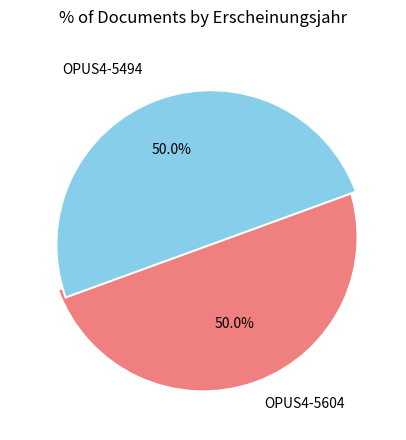

How many segments does this pie chart have?

2